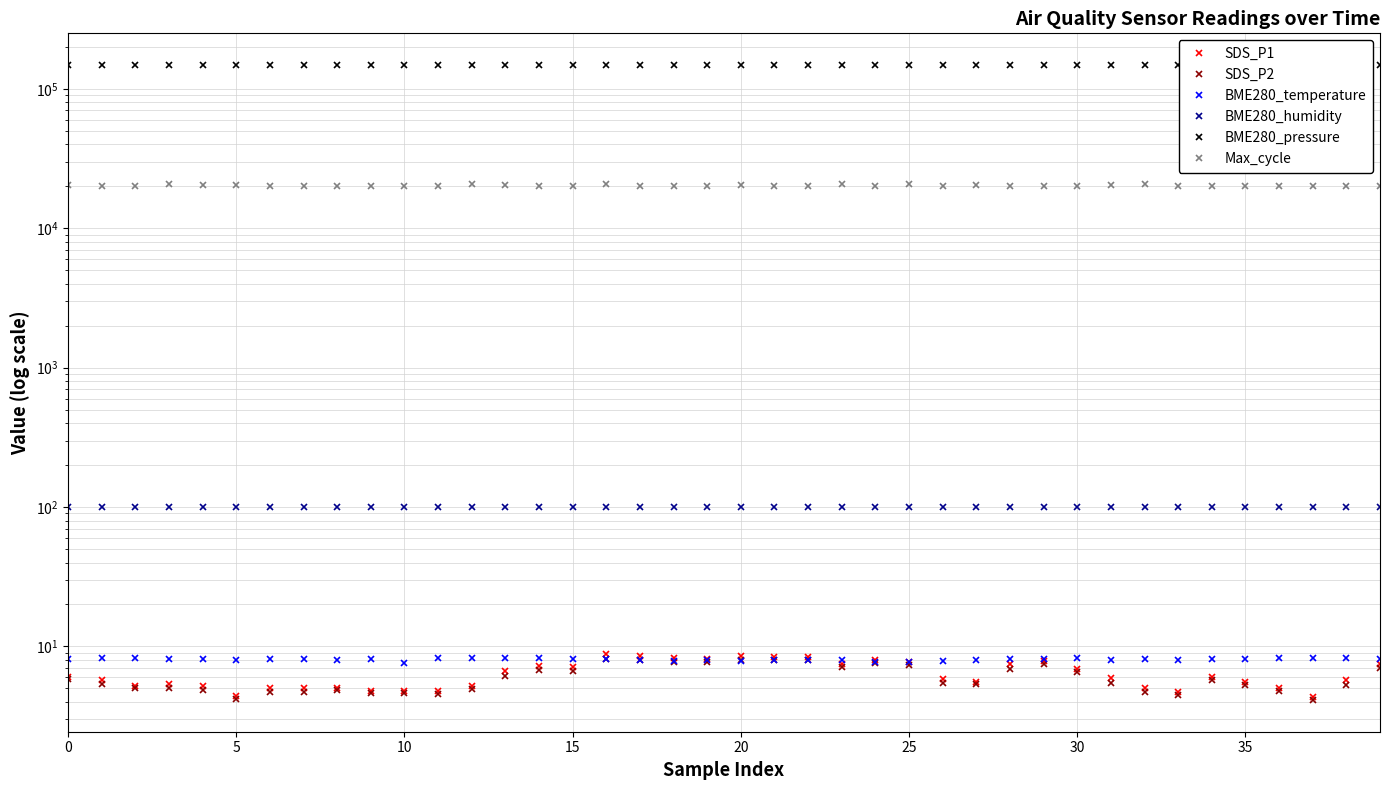

How many values in the SDS_P1 series are below 5?

6